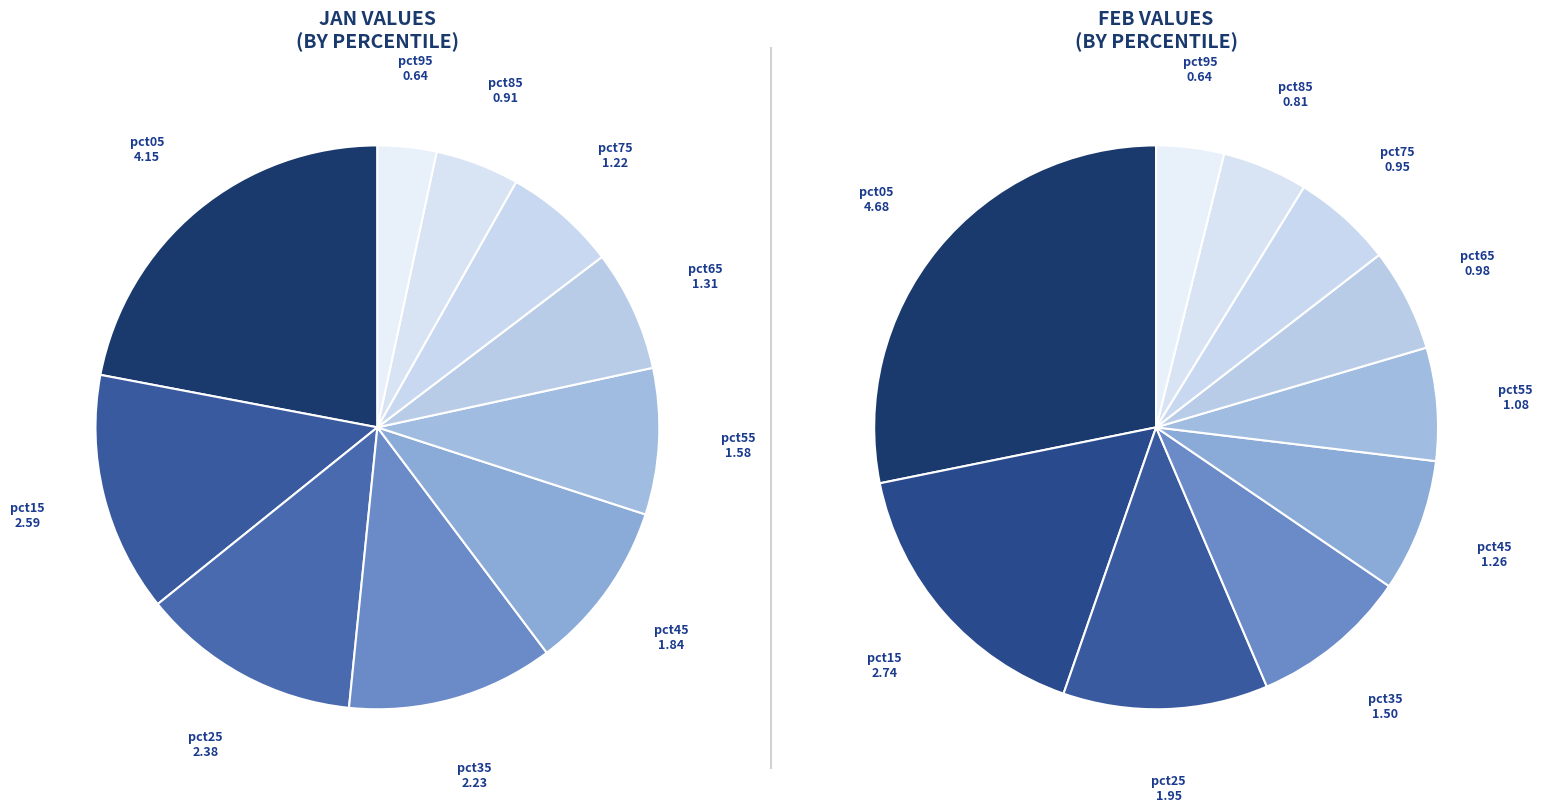

To the nearest percent, what percentage of the pie is 8?

5%